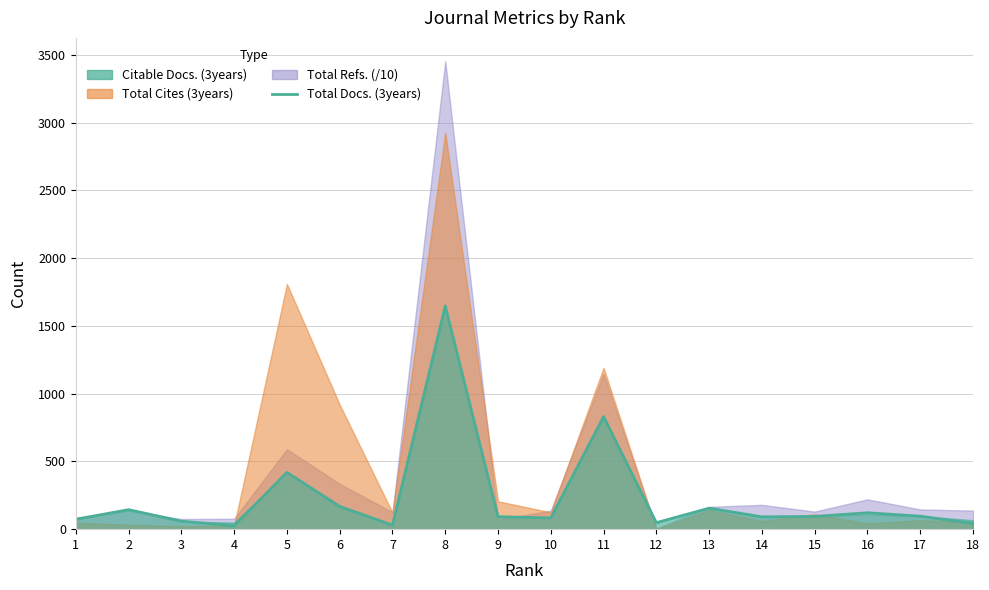

How many points are lower than both their immediate neighbors (excluding endpoints)?

5